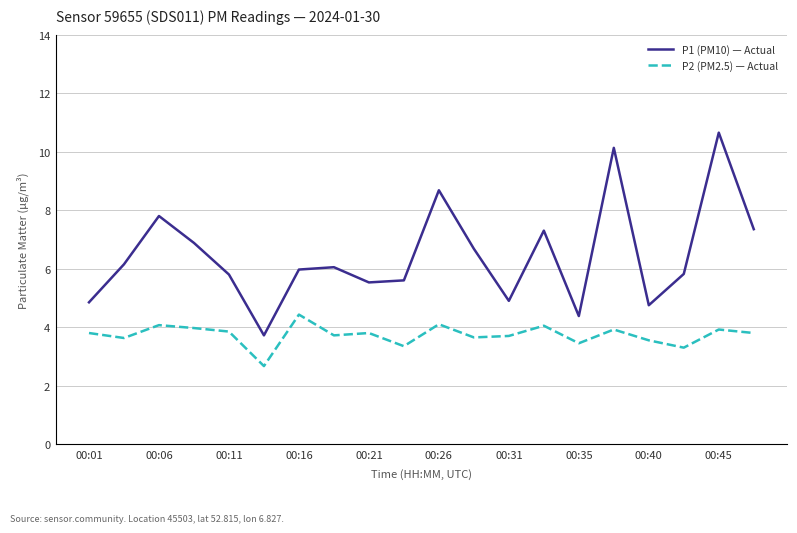

What is the greatest value displayed?

10.7